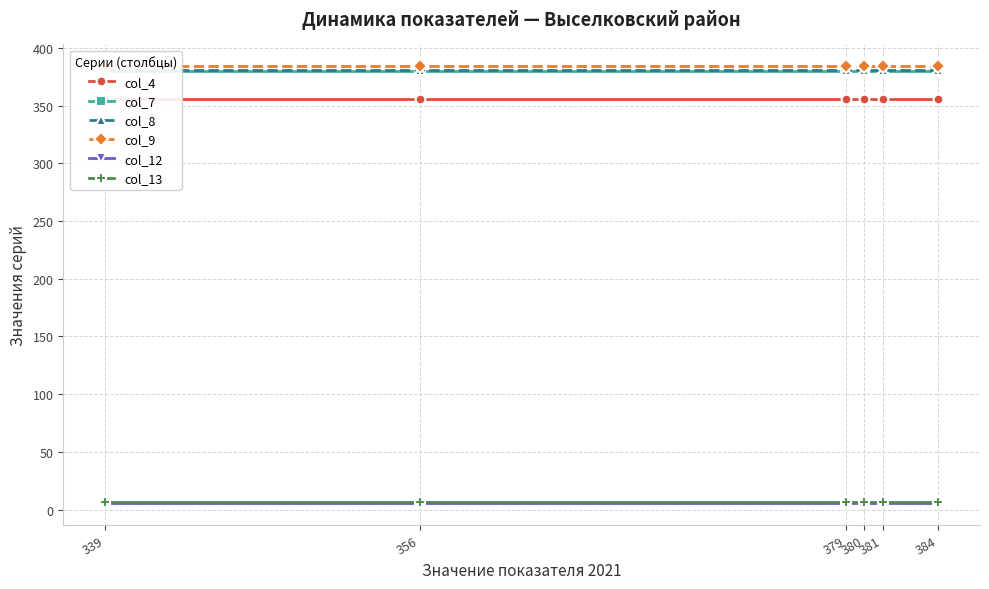

At which category is the sum across all series the highest?

339